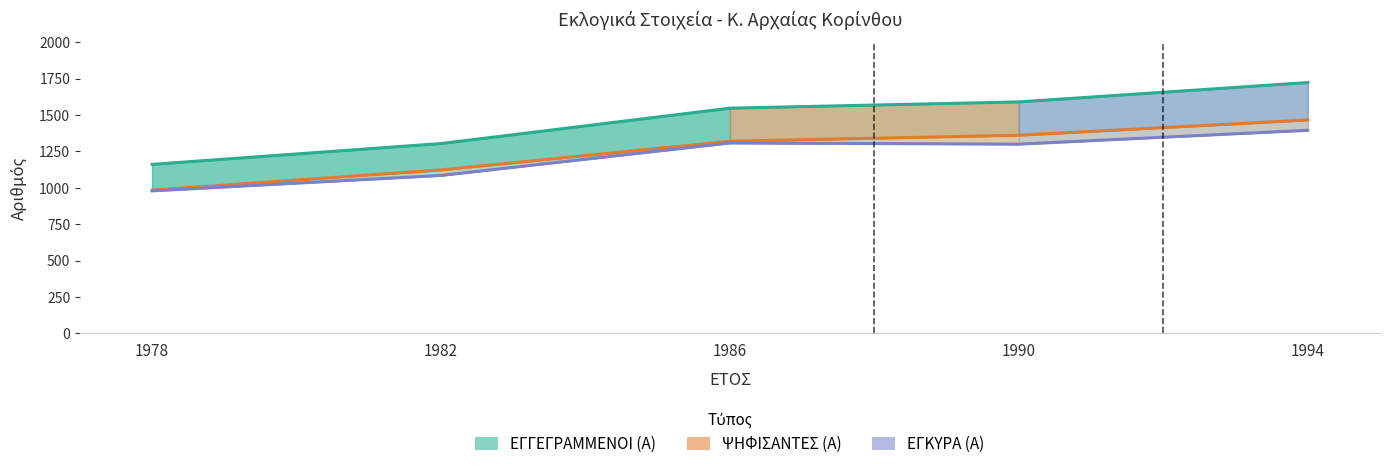

Does the chart display data point markers on the line(s)?

No